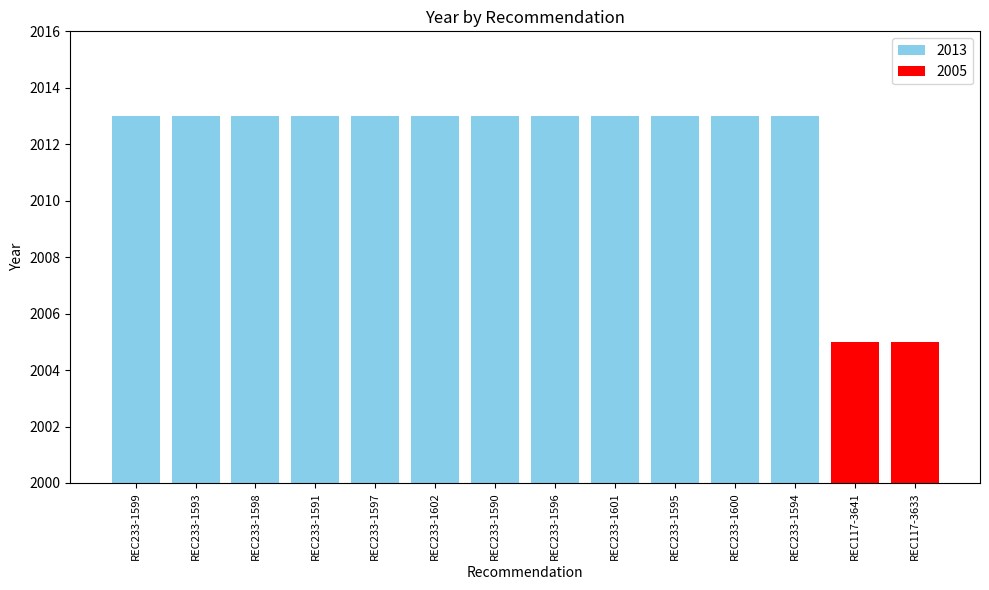

How many bars are there in total?

14